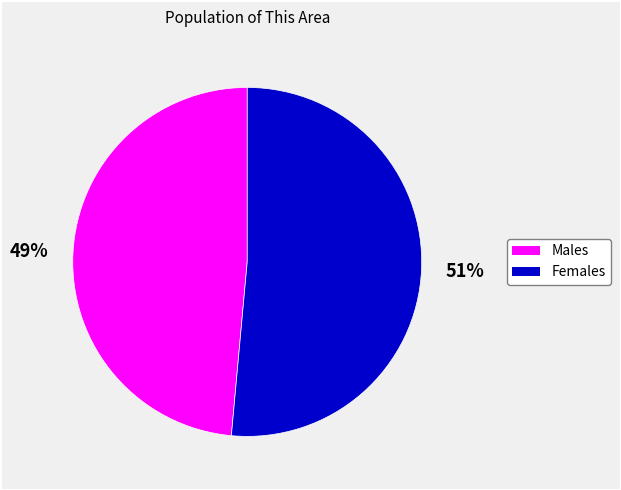

Is there a majority slice in this chart?

Yes